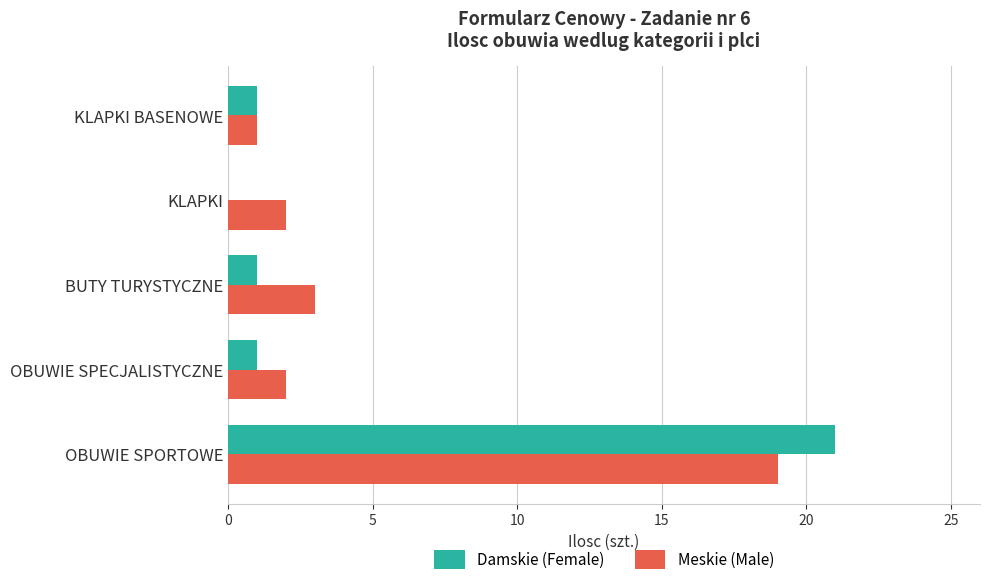

What is the sum of all Meskie (Male) values?

27